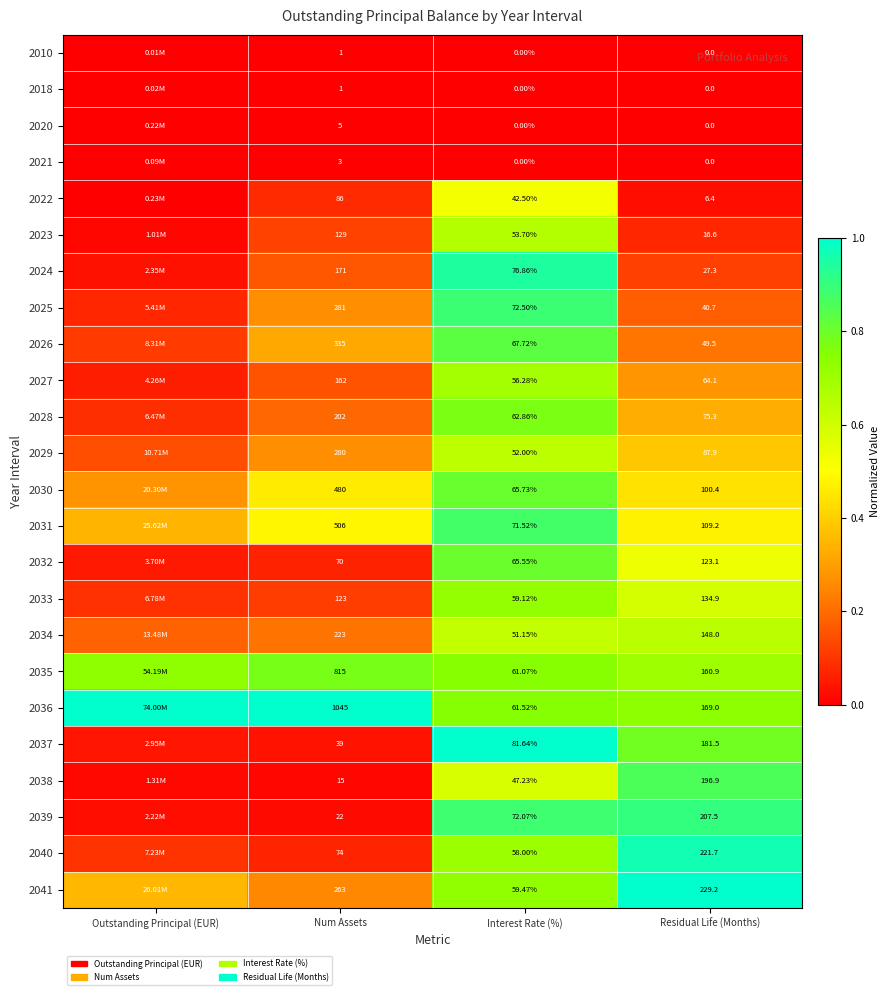

Is the value of 2041 at Num Assets greater than the value of 2035 at Residual Life (Months)?

Yes